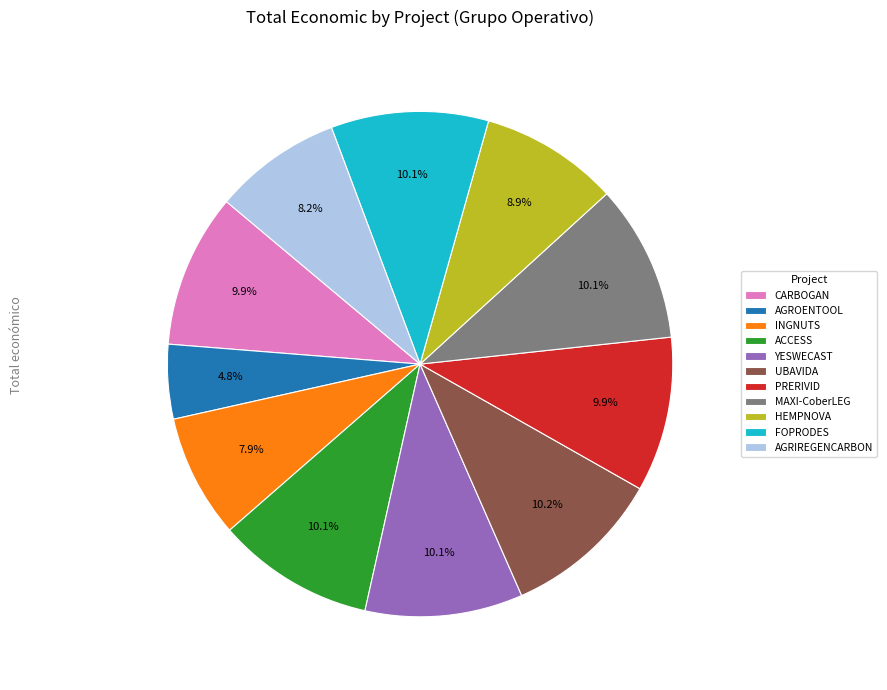

Between PRERIVID and AGRIREGENCARBON, which is larger?

PRERIVID